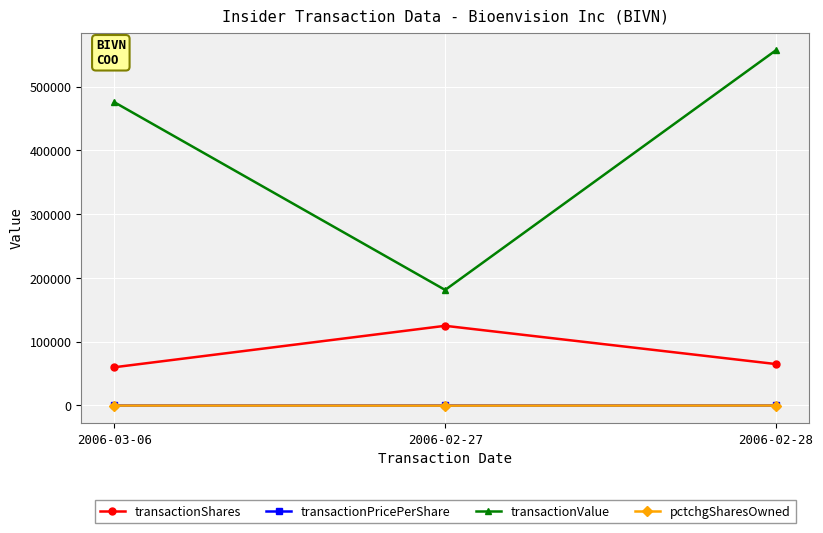

How many categories are shown in the chart?

3